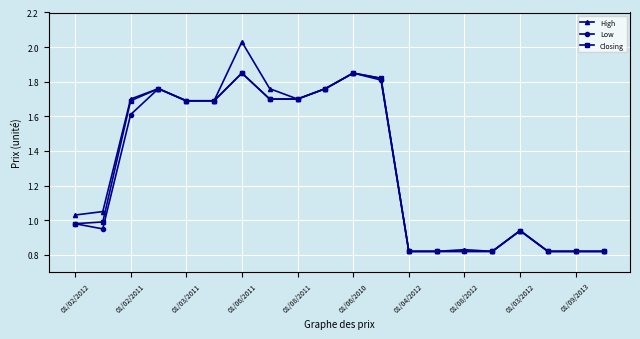

True or false: Low has more than 2 interior local peaks.

True